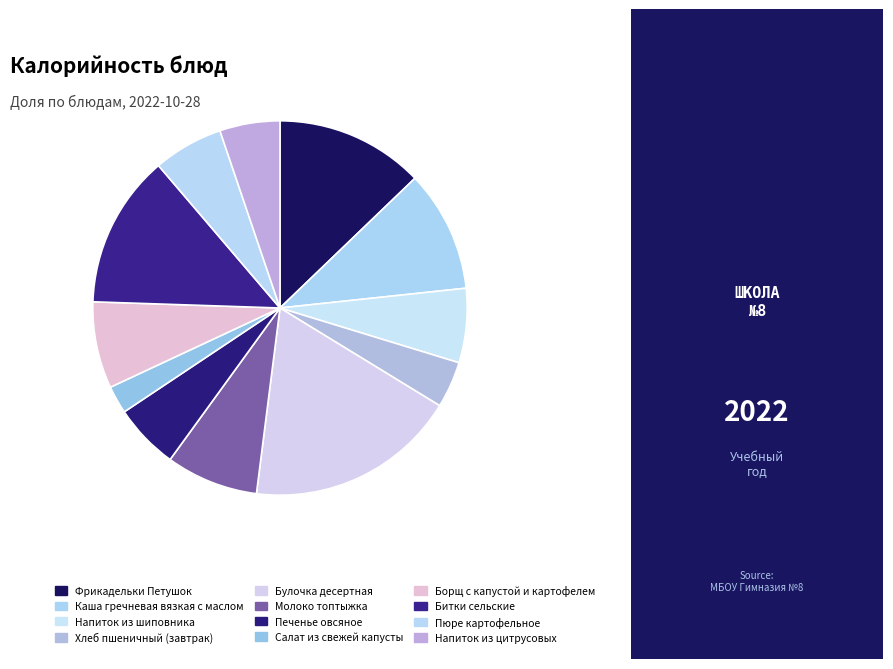

Is there any slice that represents more than half of the pie?

No